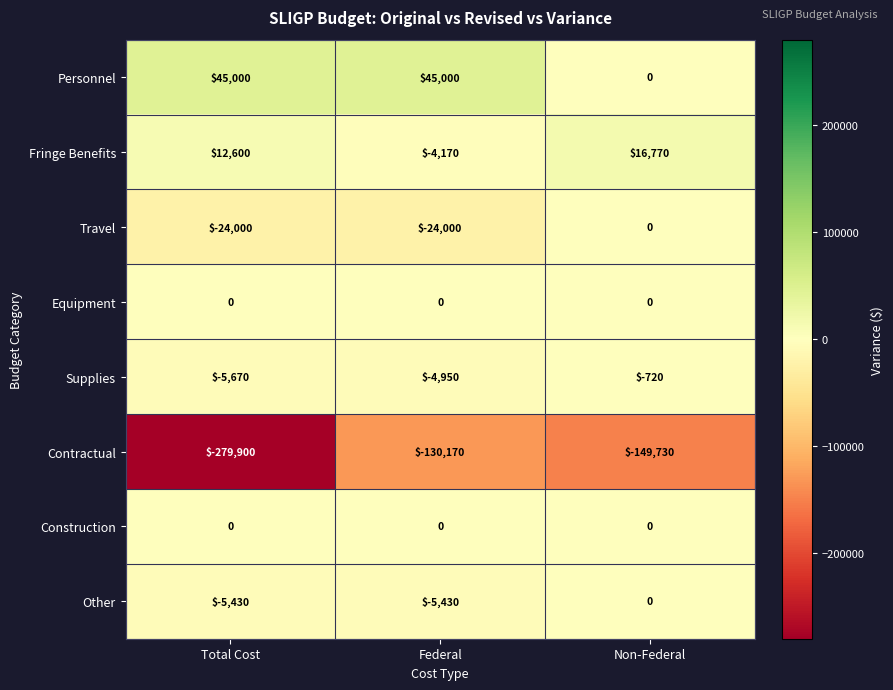

What is the minimum value shown in the chart?

-279900